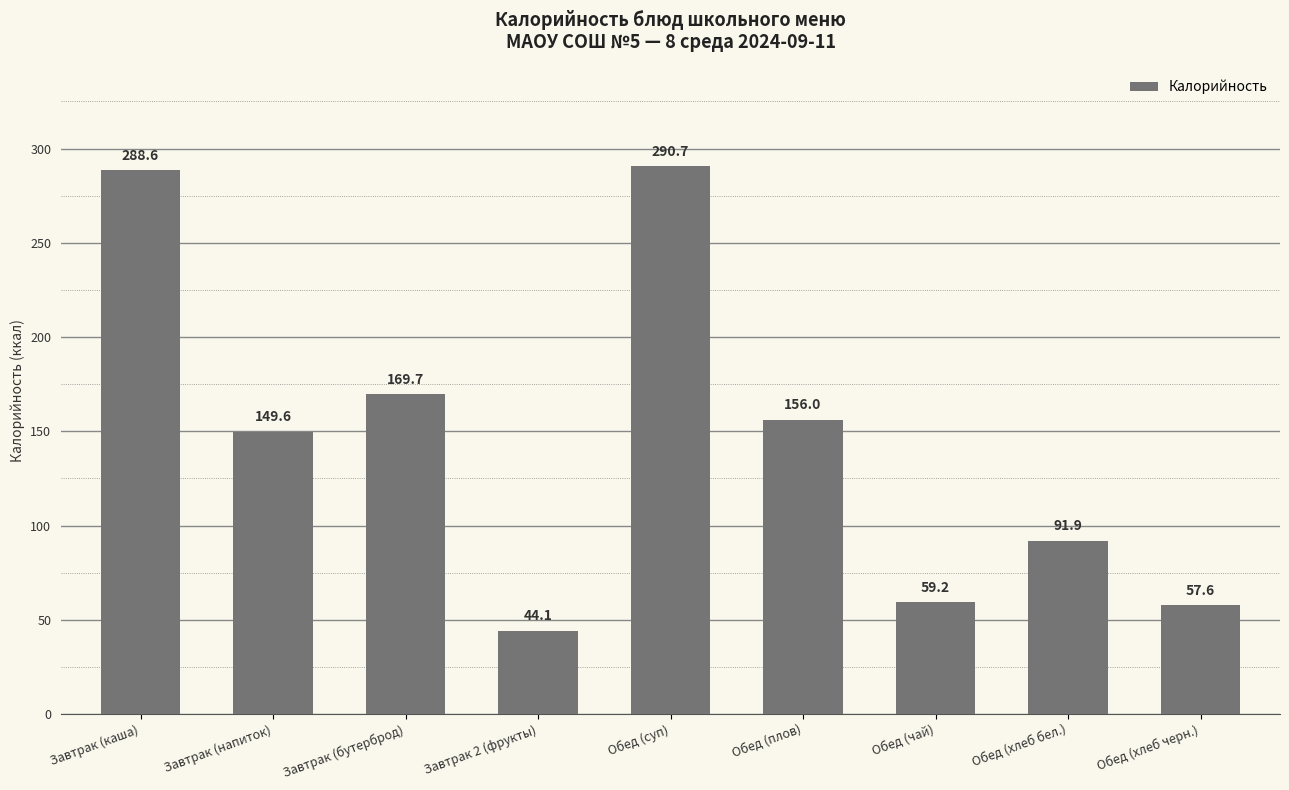

What is the label of the 4th bar from the right?

Обед (плов)